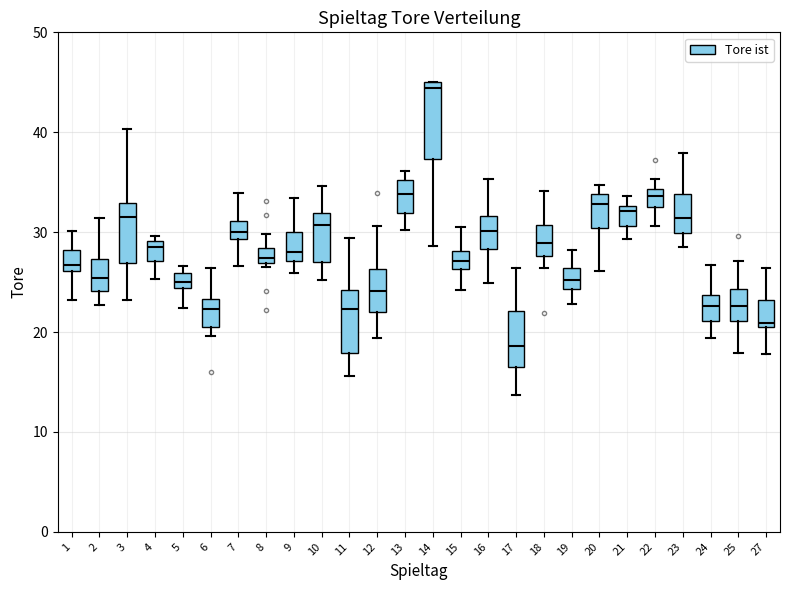

Which box's median line is the highest?

14